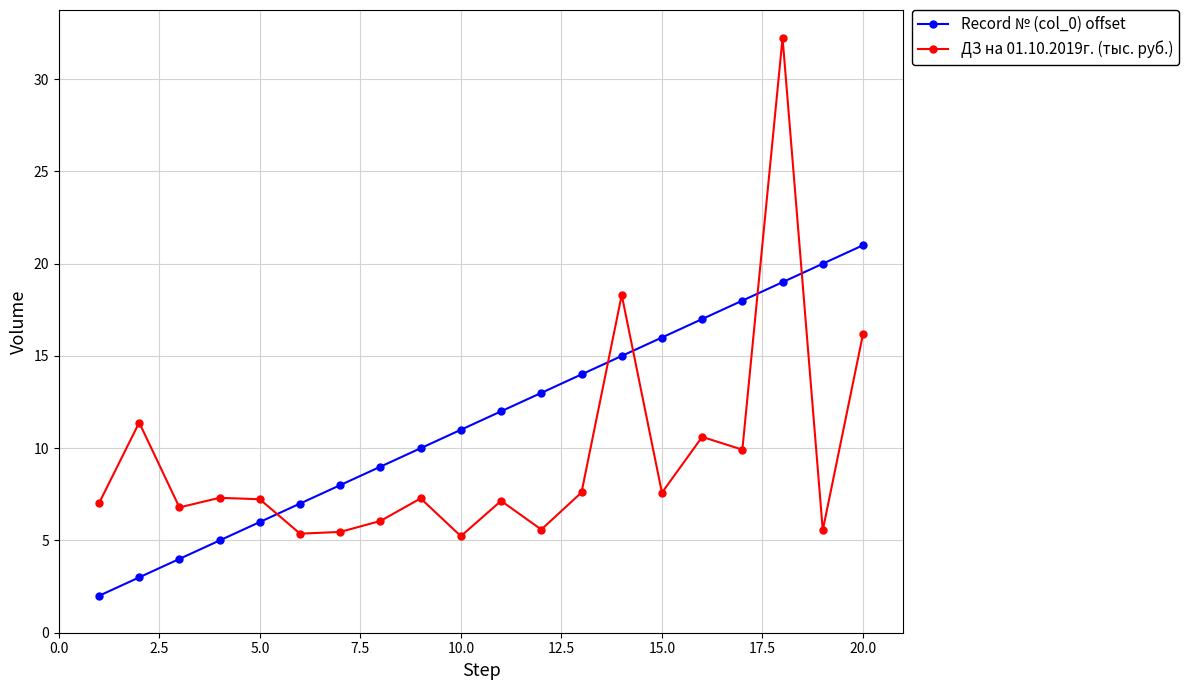

Which series has the largest range (max minus min)?

ДЗ на 01.10.2019г. (тыс. руб.)